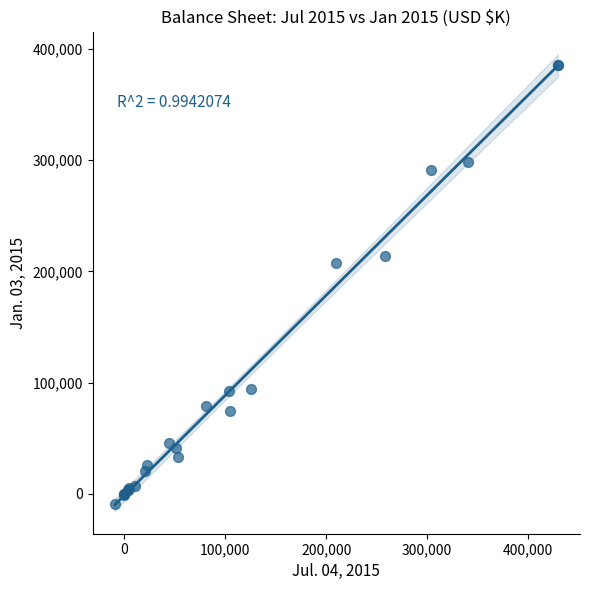

What Y value in the scatter plot is closest to 188165?

207863